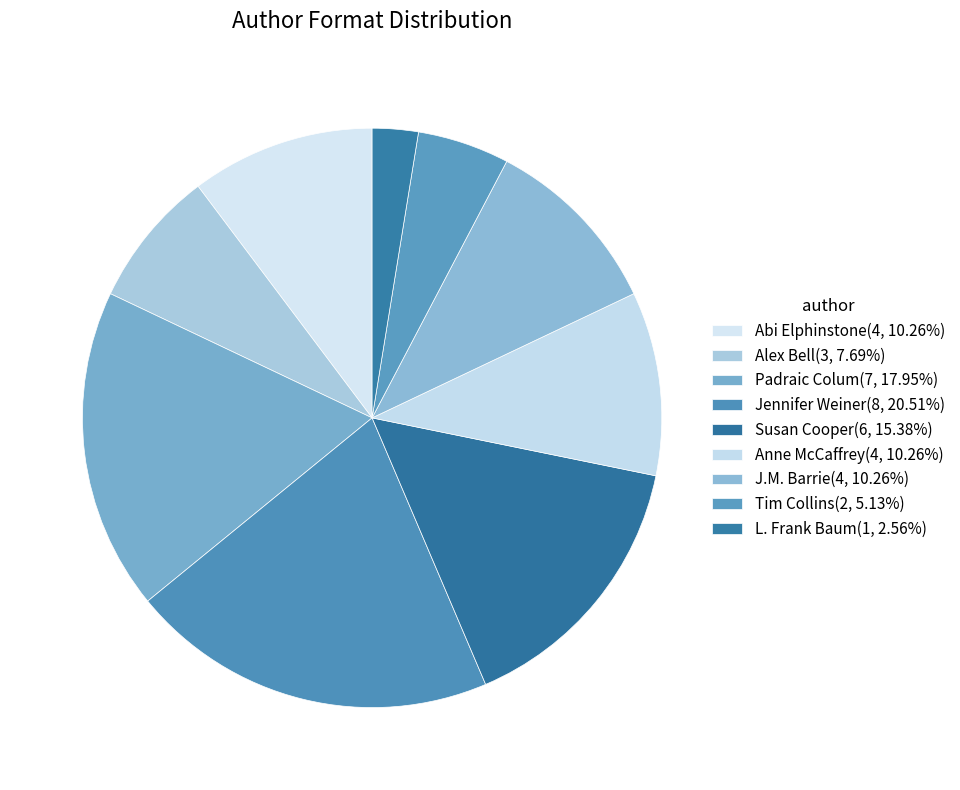

Is there any slice that represents more than half of the pie?

No